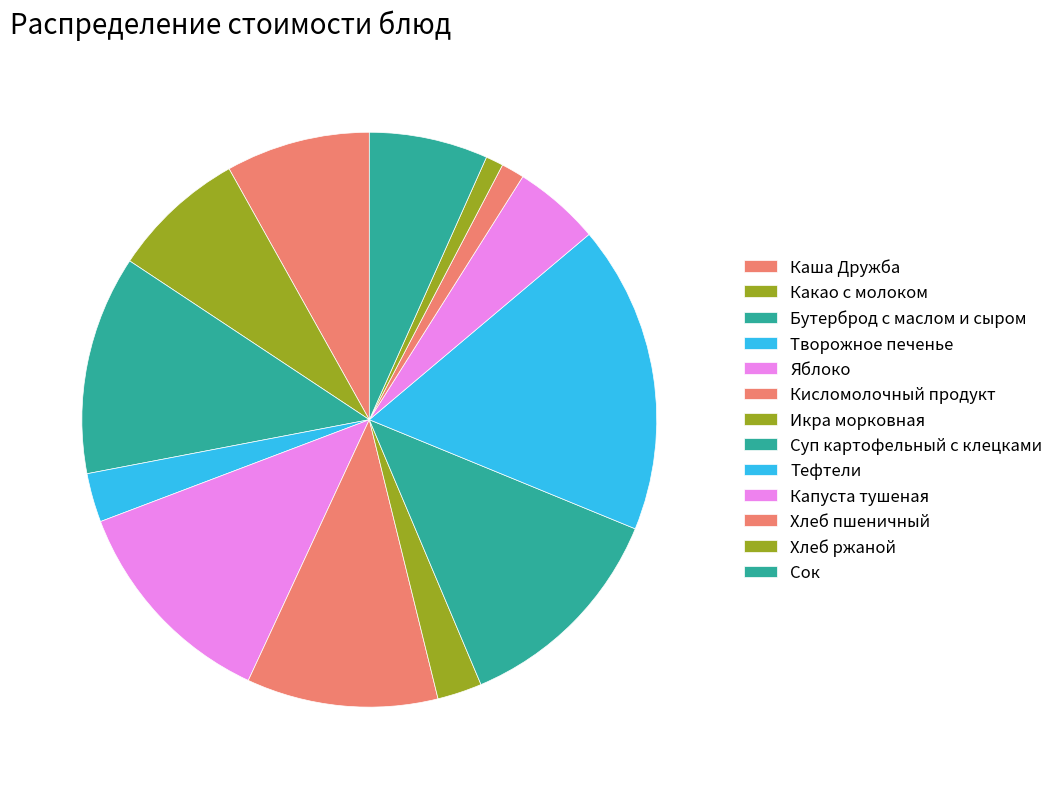

To the nearest percent, what is the difference between the Капуста тушеная and Икра морковная slice percentages?

2%